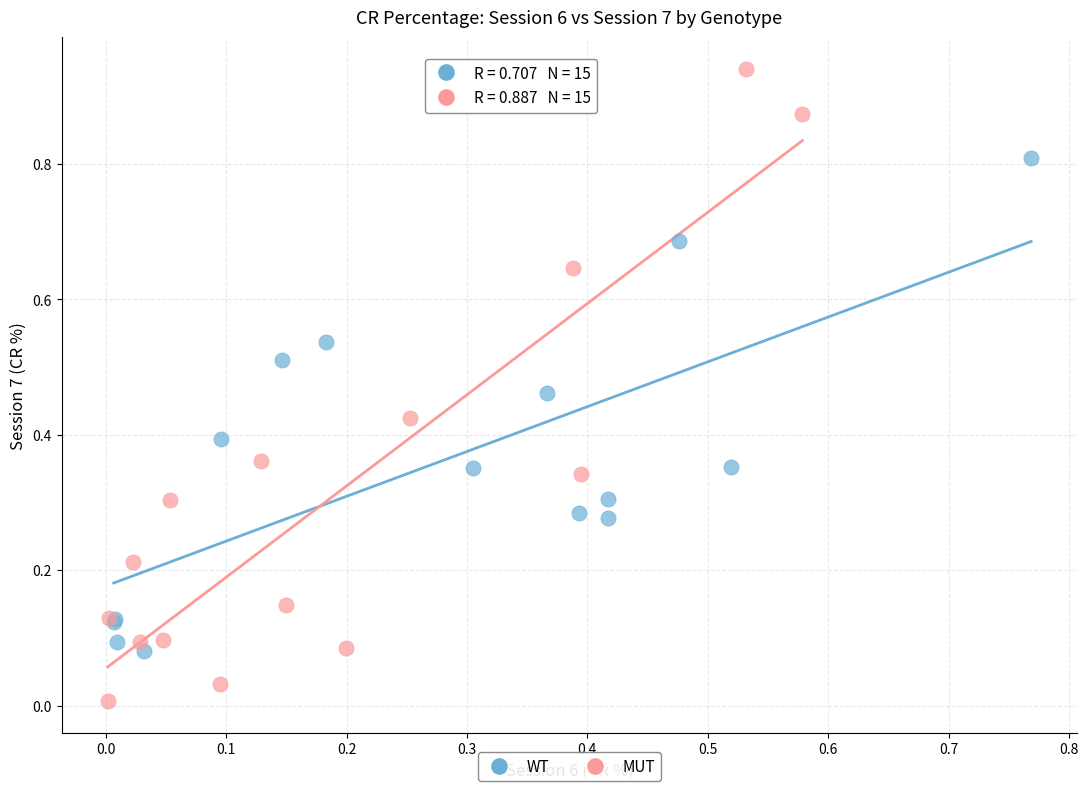

Which series reaches the maximum Y coordinate?

MUT